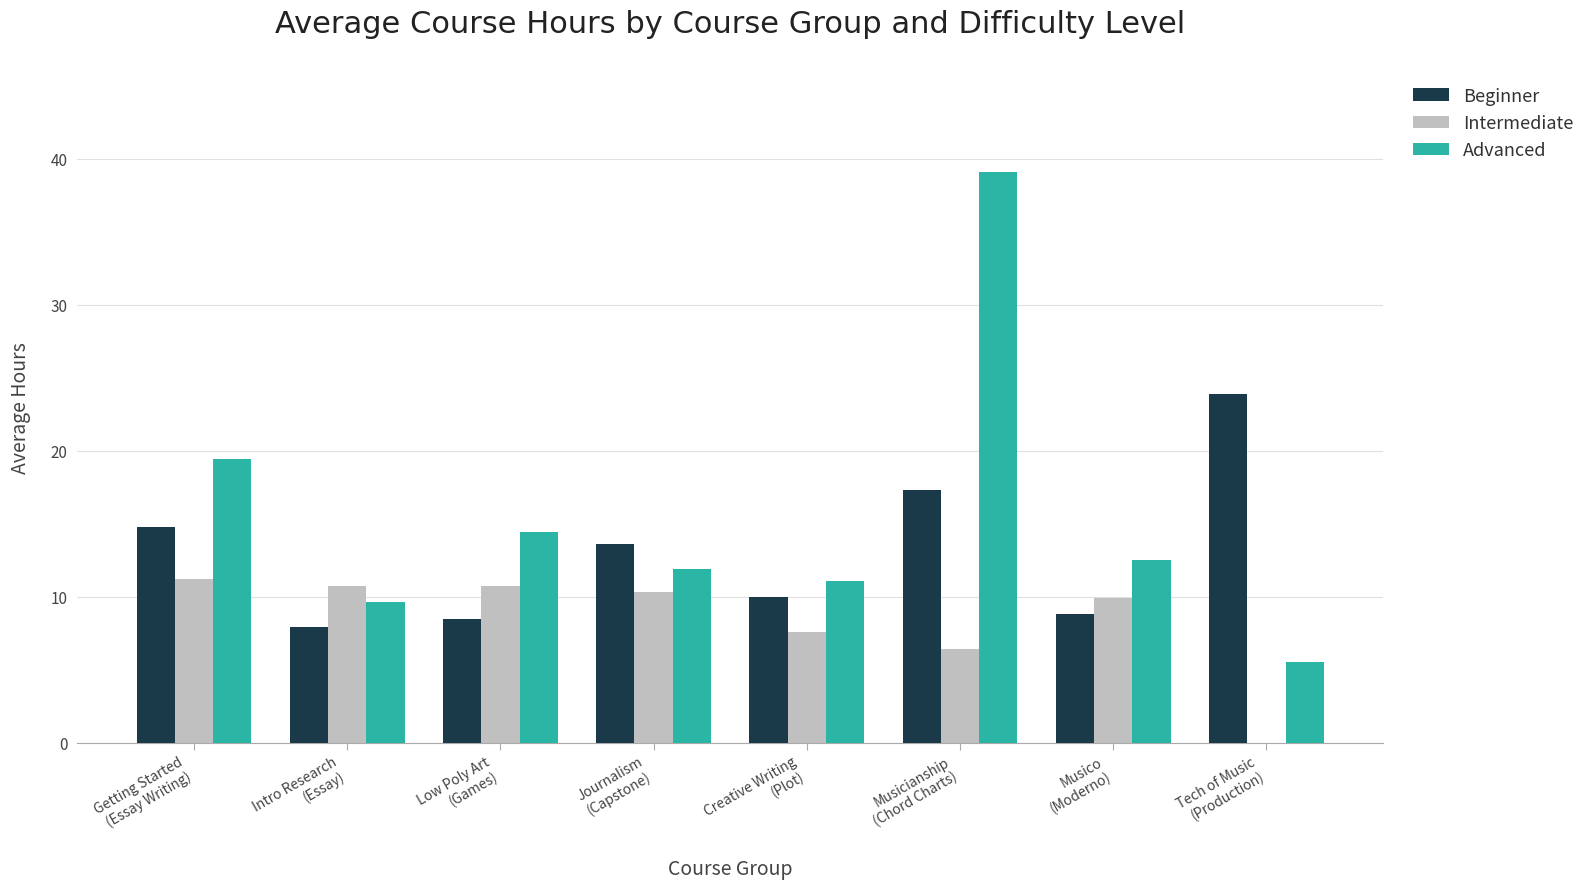

Are the bars grouped side by side (vs. stacked)?

Yes